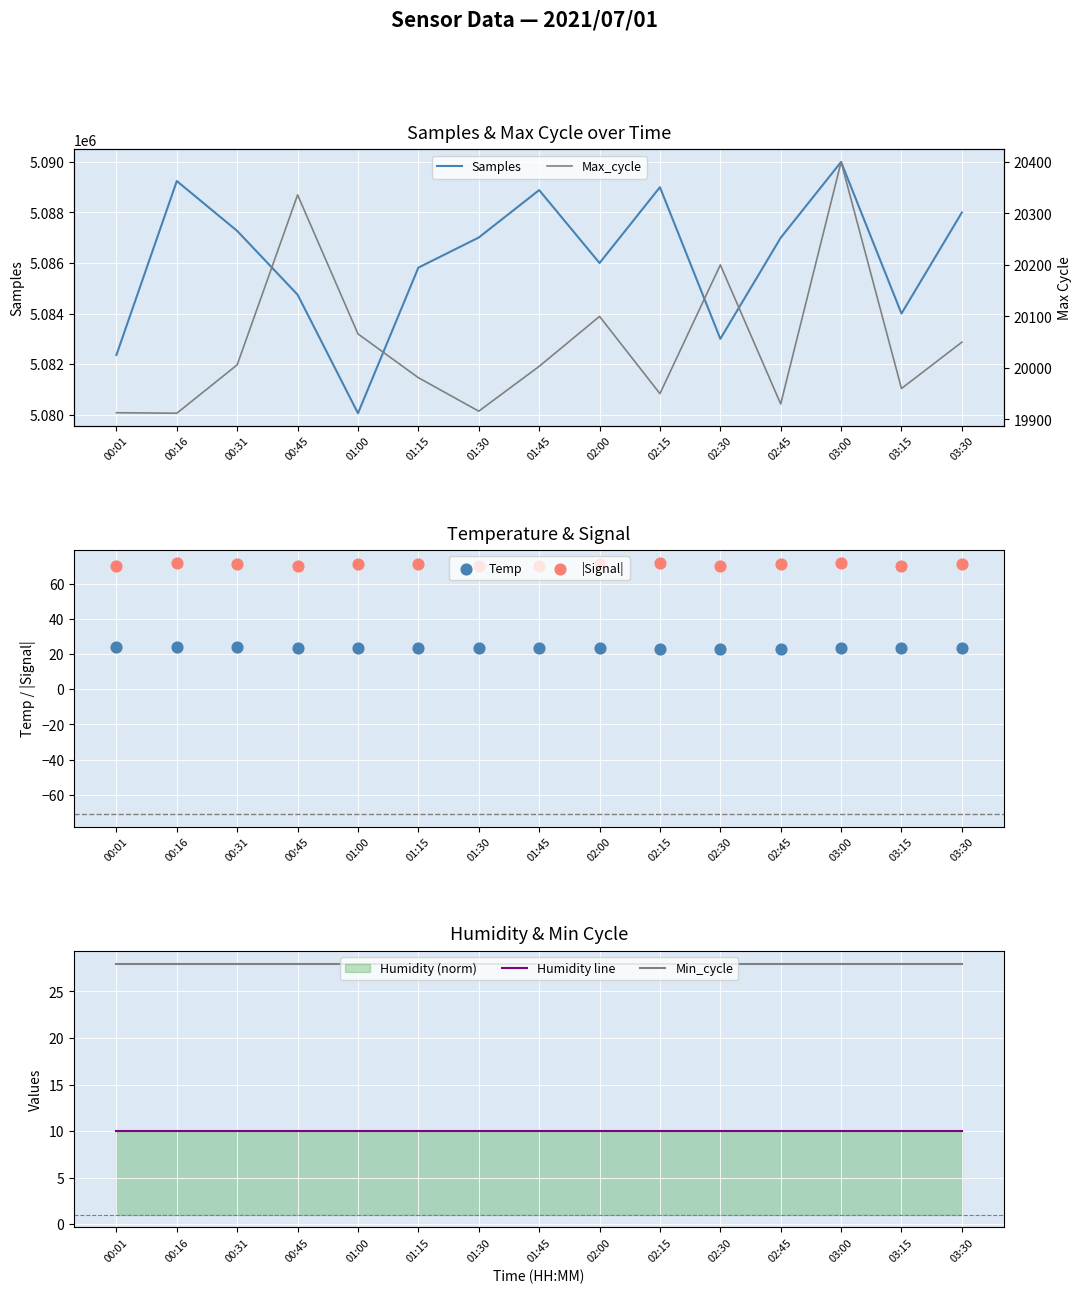

At which category is the sum across all series the highest?

03:00